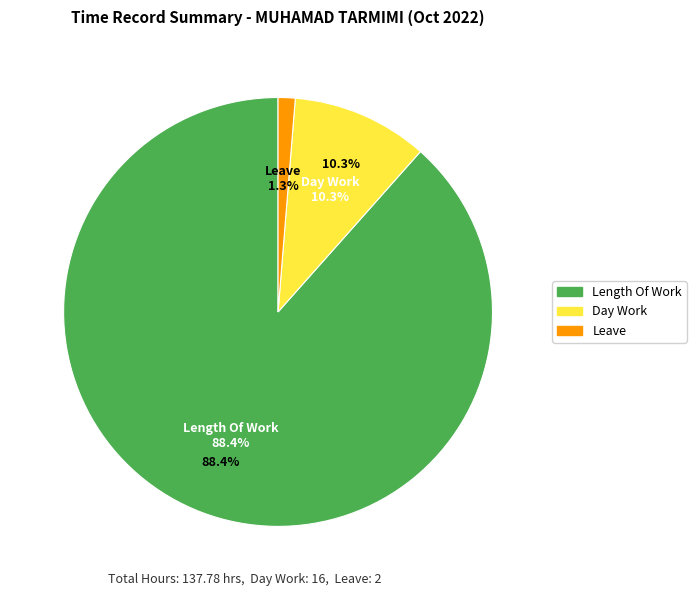

Is it true that Under Time is 0% of the pie?

True